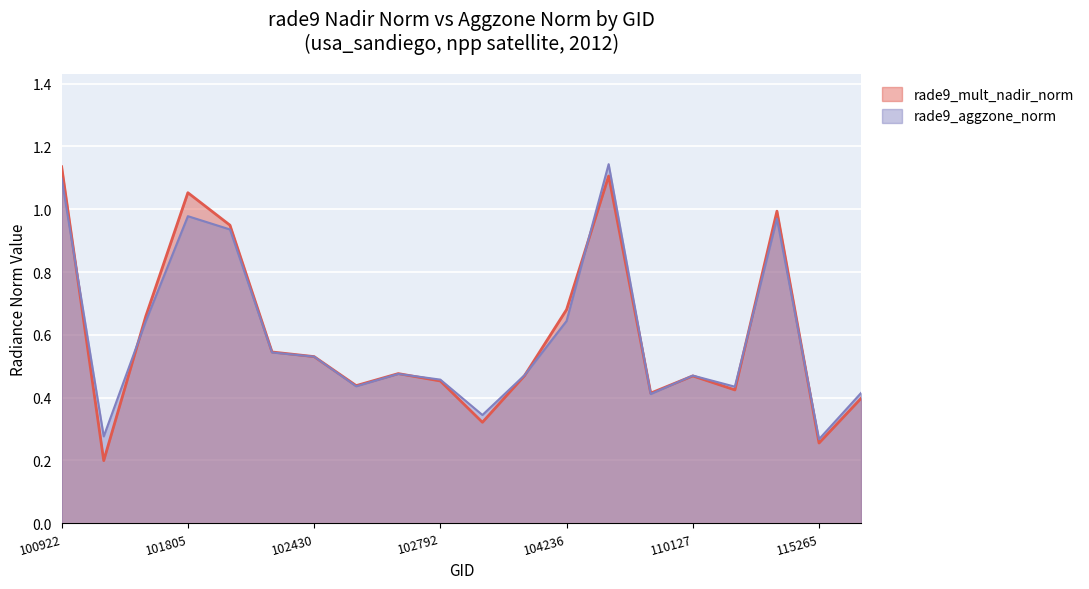

How many lines are shown in the chart?

2